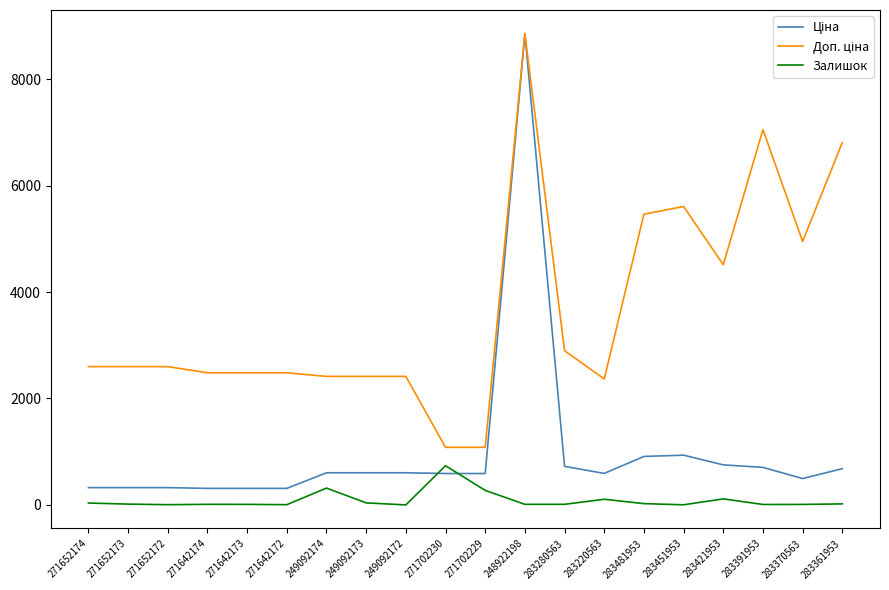

How many distinct data groups are displayed?

3